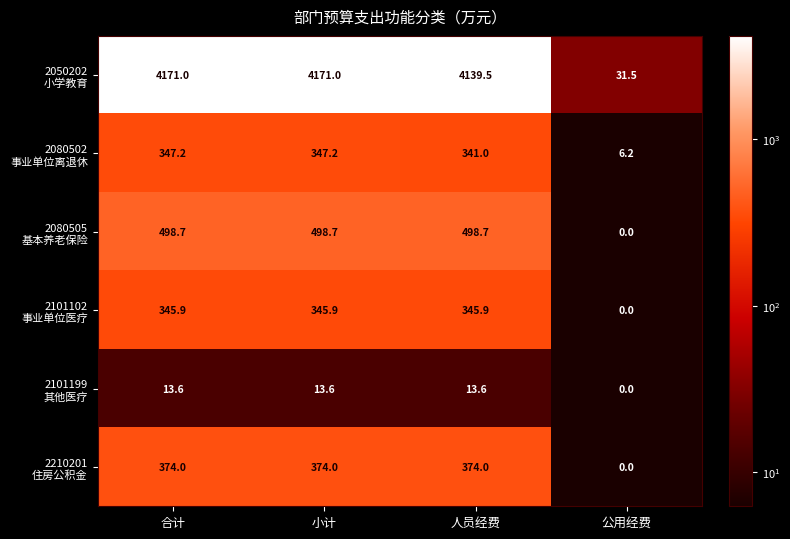

At how many categories does at least one series exceed 547?

3